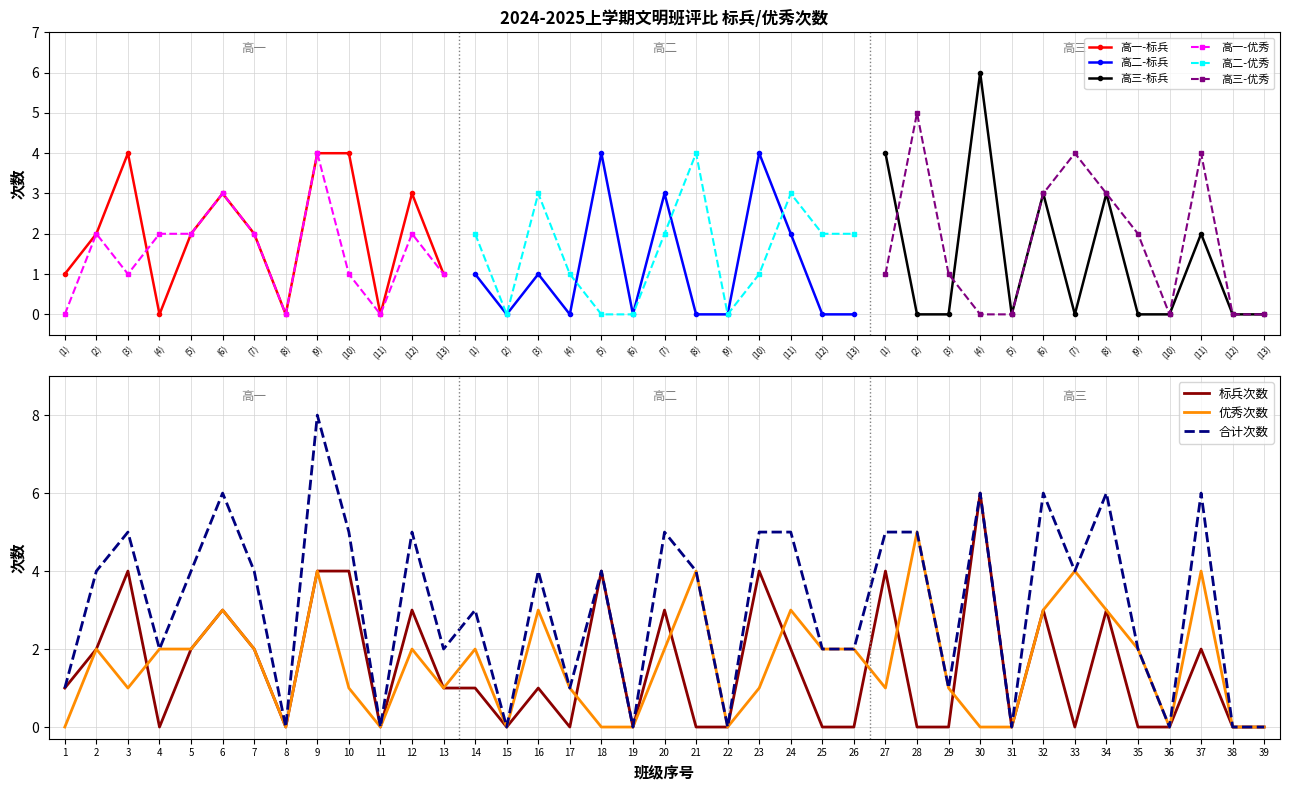

What is the approximate value of 高二 at (10)?

4